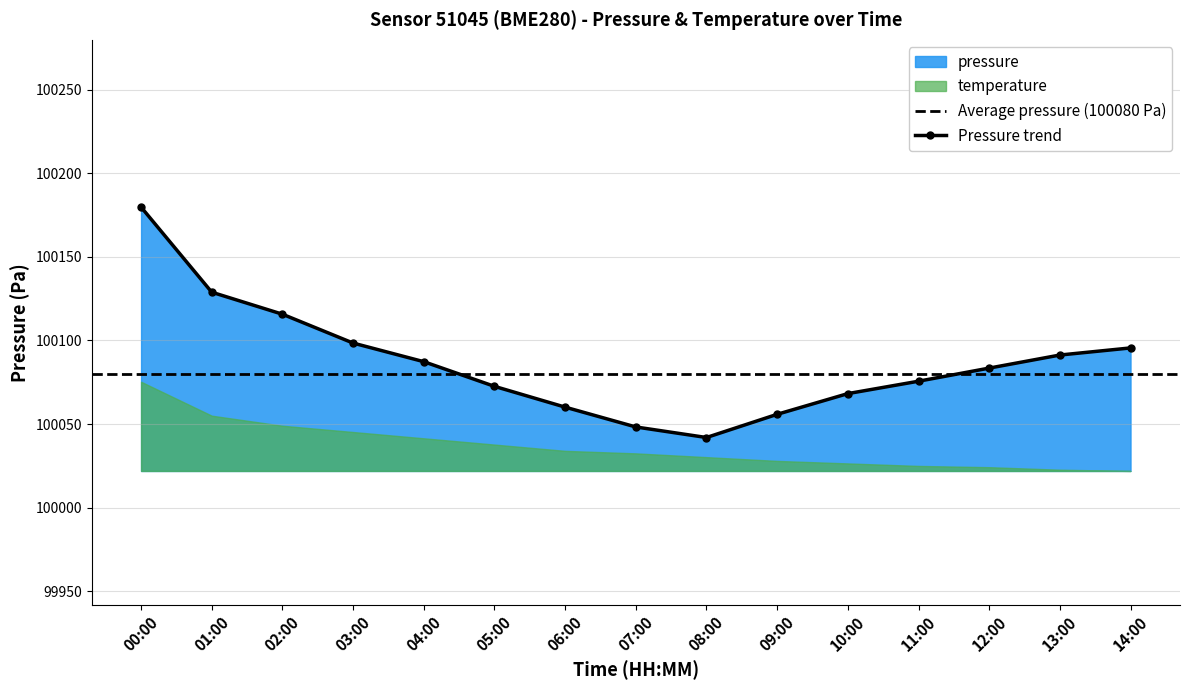

List the labels in order of value, largest first.

00:00, 01:00, 02:00, 03:00, 14:00, 13:00, 04:00, 12:00, 11:00, 05:00, 10:00, 06:00, 09:00, 07:00, 08:00